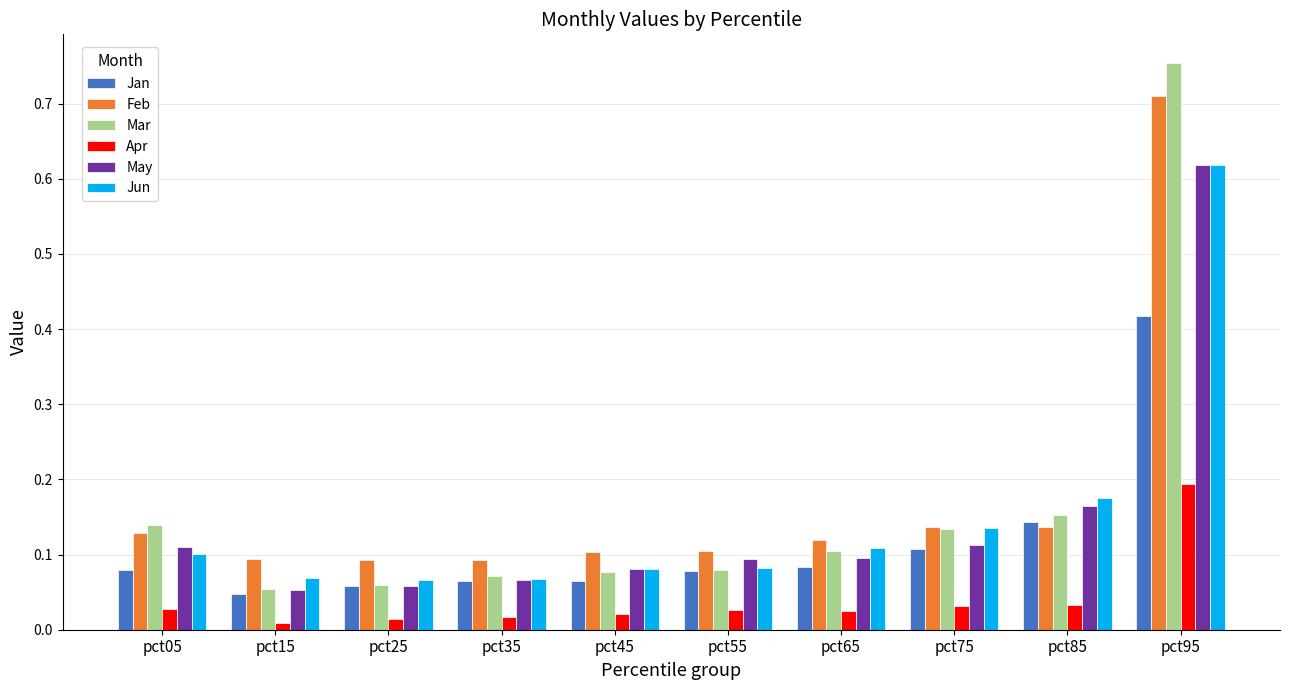

Is it true that Feb equals 0.0 at pct15?

False